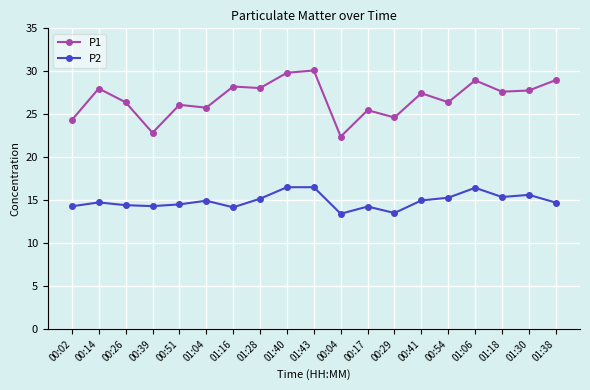

The value of P2 at 01:38 is 14.7. True or false?

True